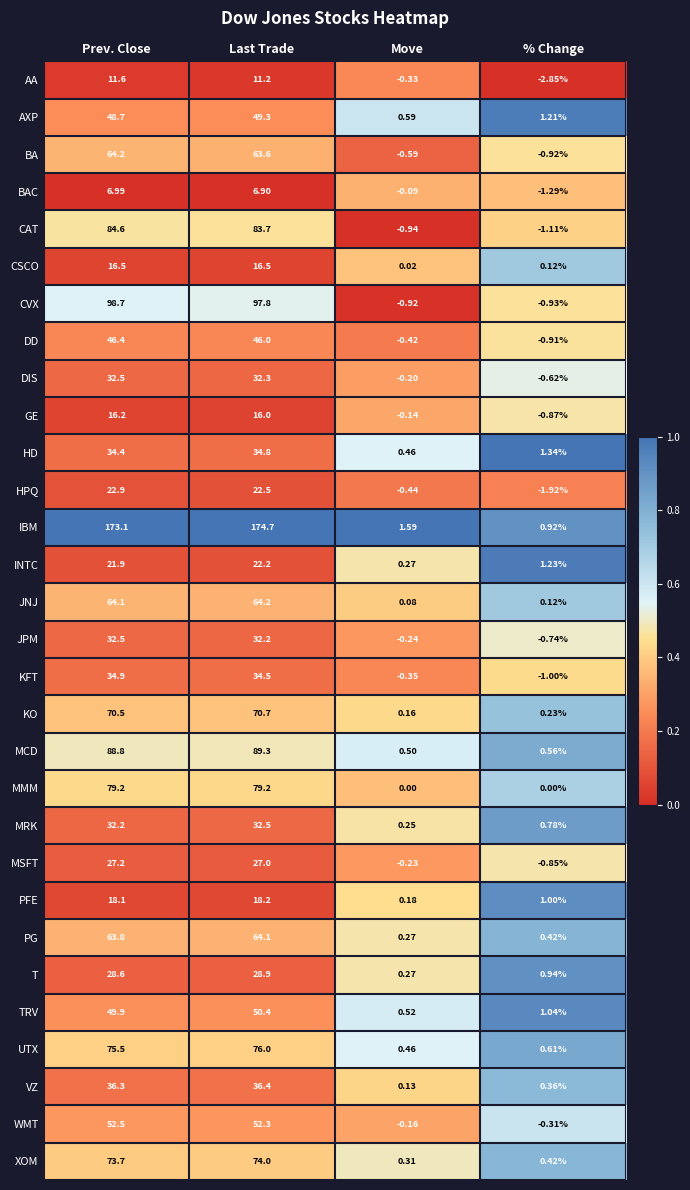

At which label does CAT first exceed 83?

Prev. Close